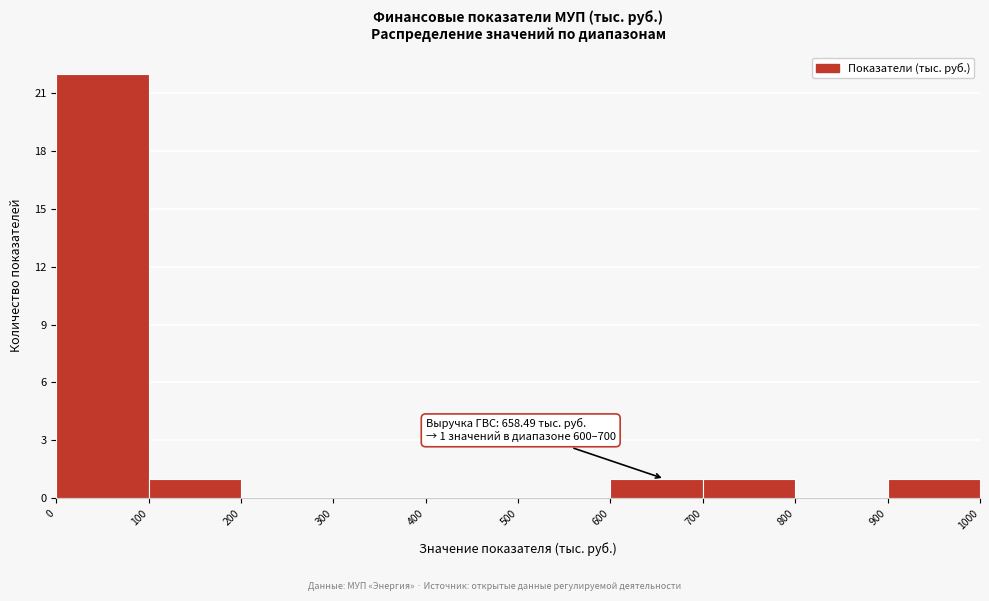

Which range on the x-axis has the tallest bar?

0 to 100